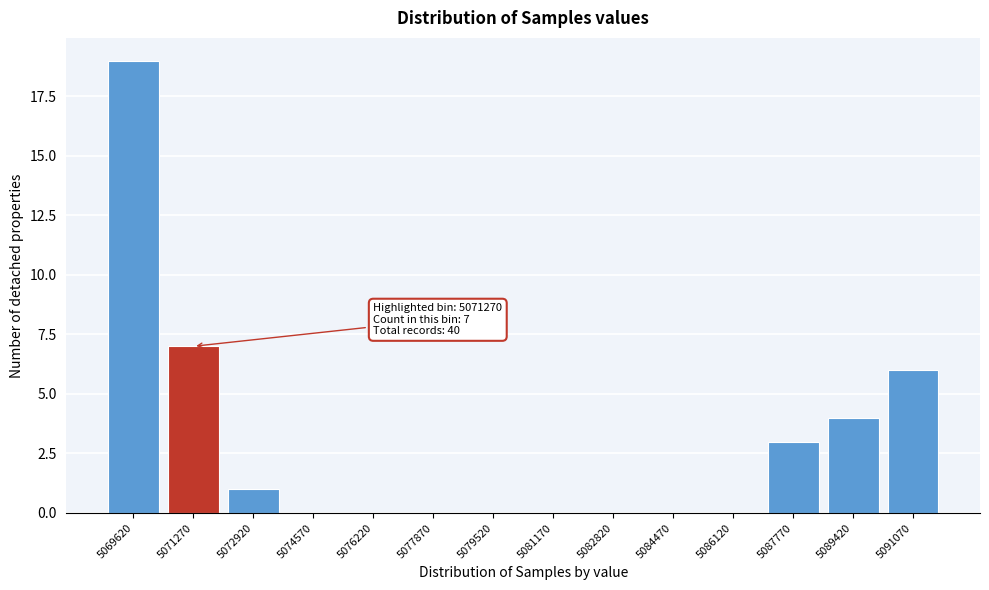

Reading left to right, extract all data points from this chart.

5069620=19	5071270=7	5072920=1	5074570=0	5076220=0	5077870=0	5079520=0	5081170=0	5082820=0	5084470=0	5086120=0	5087770=3	5089420=4	5091070=6